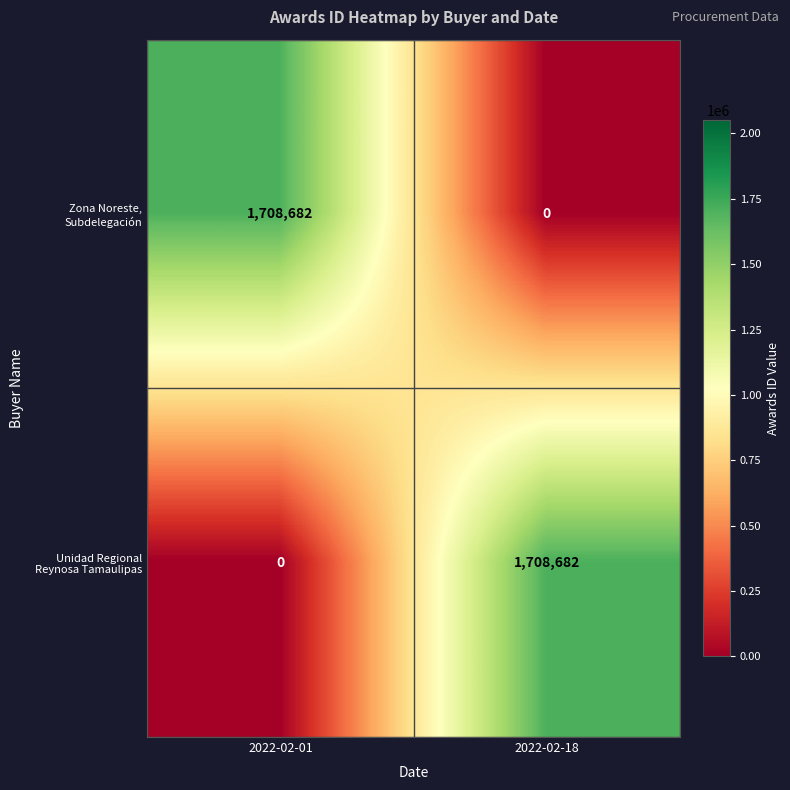

What is the total value across all series at 2022-02-18?

1708682